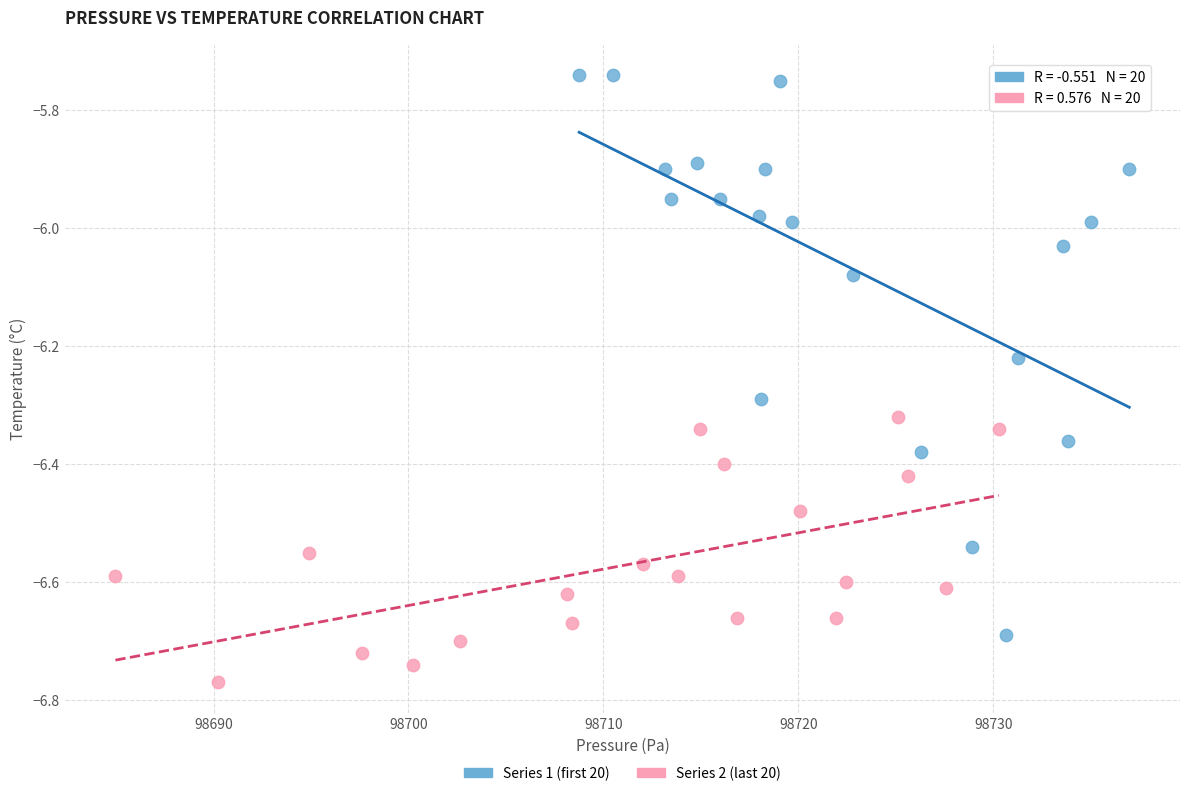

Which series reaches the minimum Y coordinate?

Series 2 (last 20)